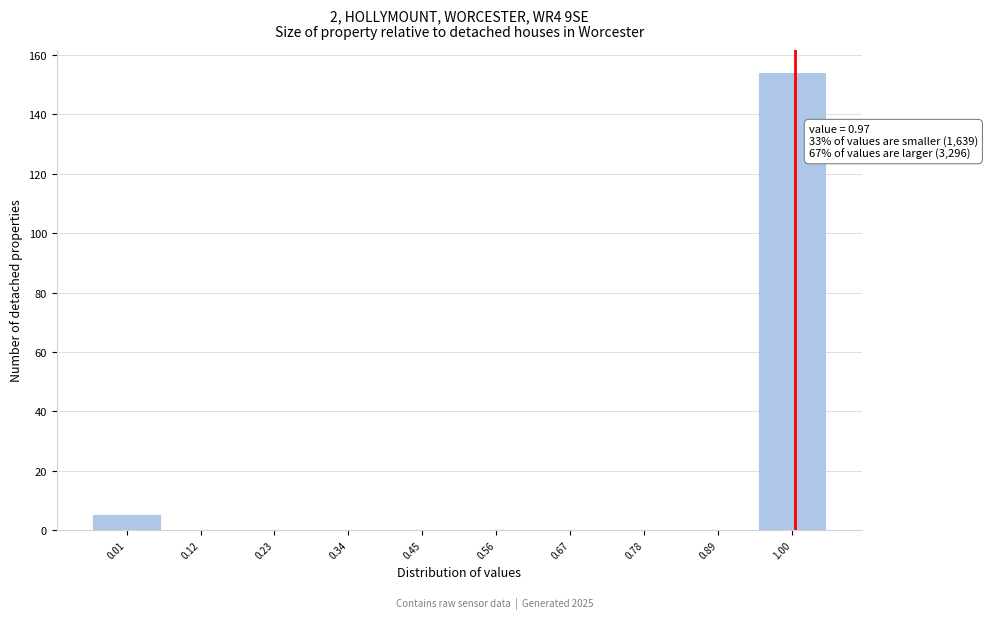

Which range on the x-axis has the tallest bar?

0.94 to 1.05